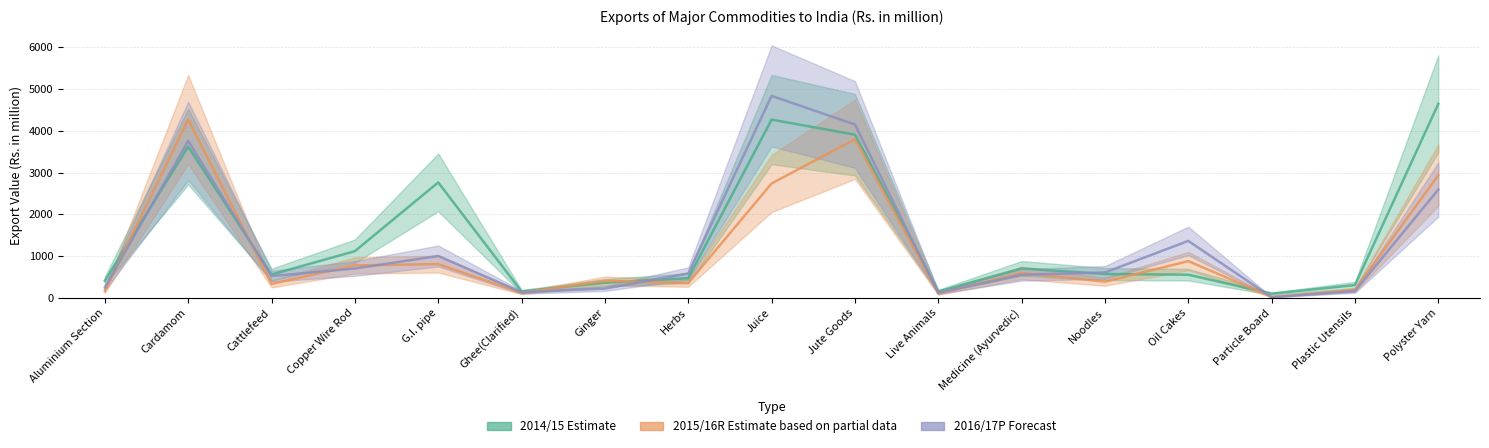

The value of 2016/17P at Plastic Utensils is 285.4. True or false?

False